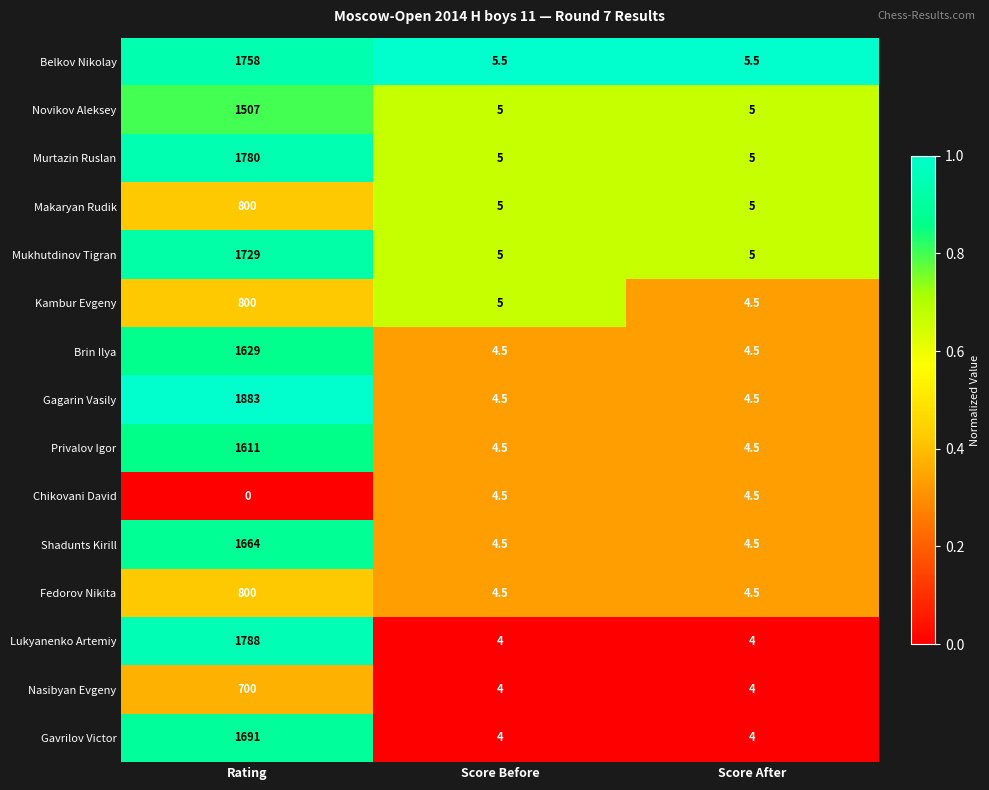

Which series has the largest total across all categories?

Gagarin Vasily